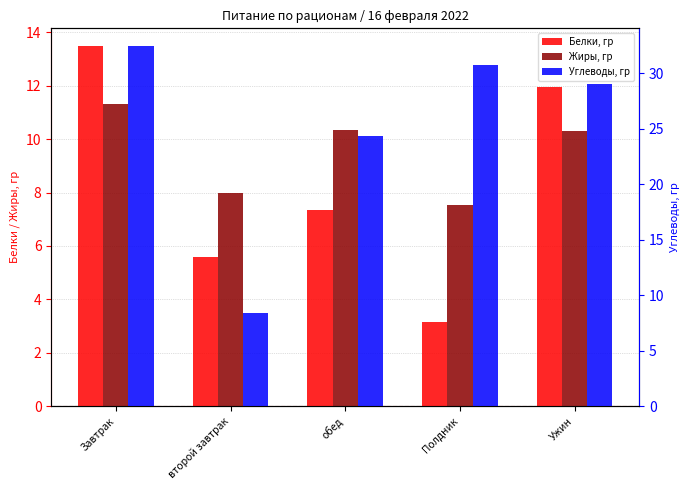

Which series changed the most between второй завтрак and Полдник?

Углеводы, гр